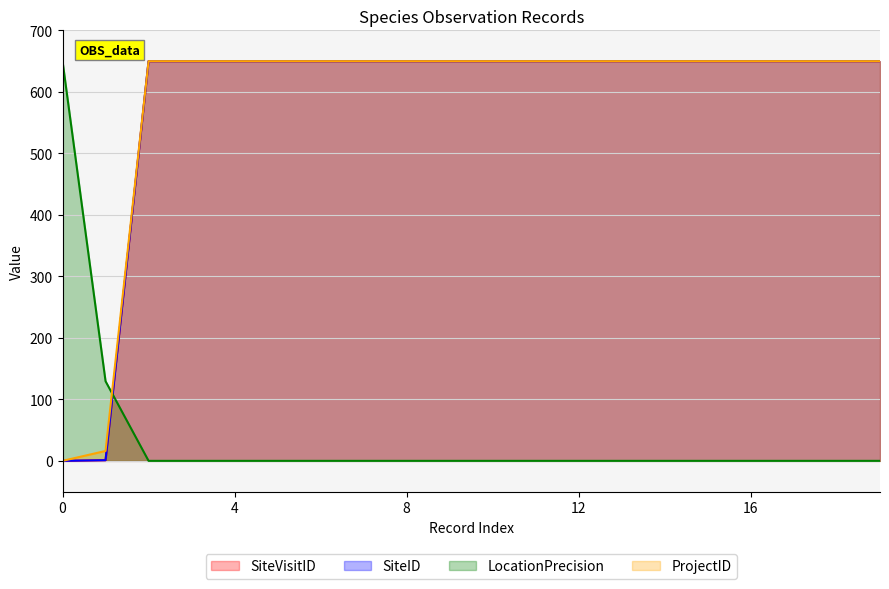

At which label is LocationPrecision closest to 325?

1